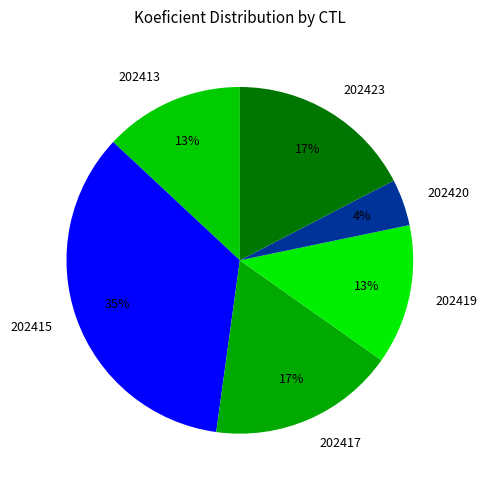

To the nearest percent, what is the average slice percentage?

17%